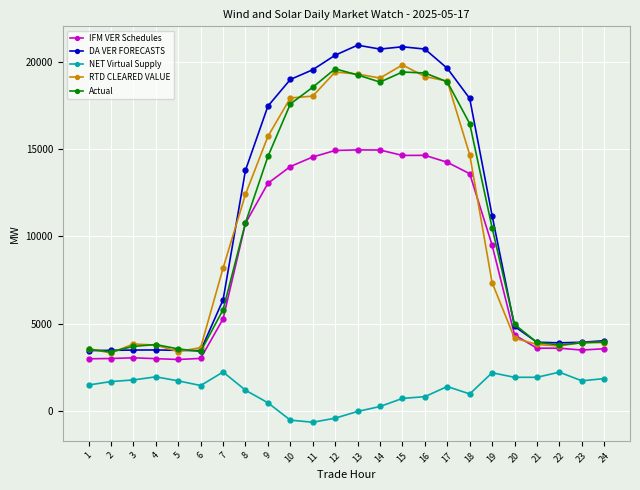

How many values in the Actual series exceed 10489?

12